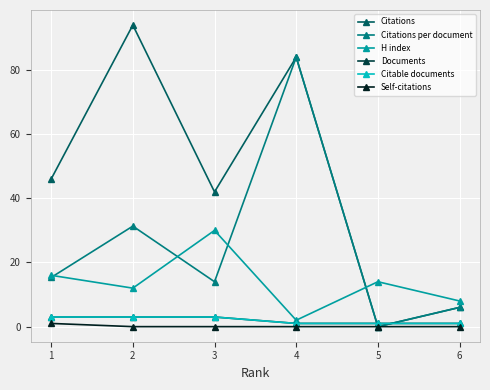

How many lines are shown in the chart?

6